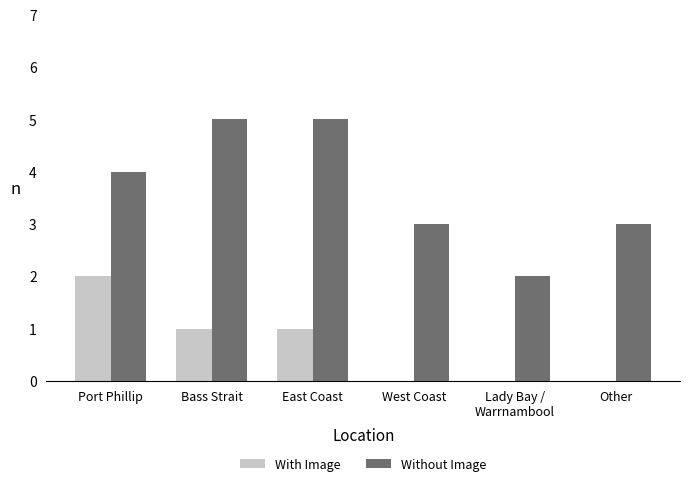

What is the total value across all series at West Coast?

3